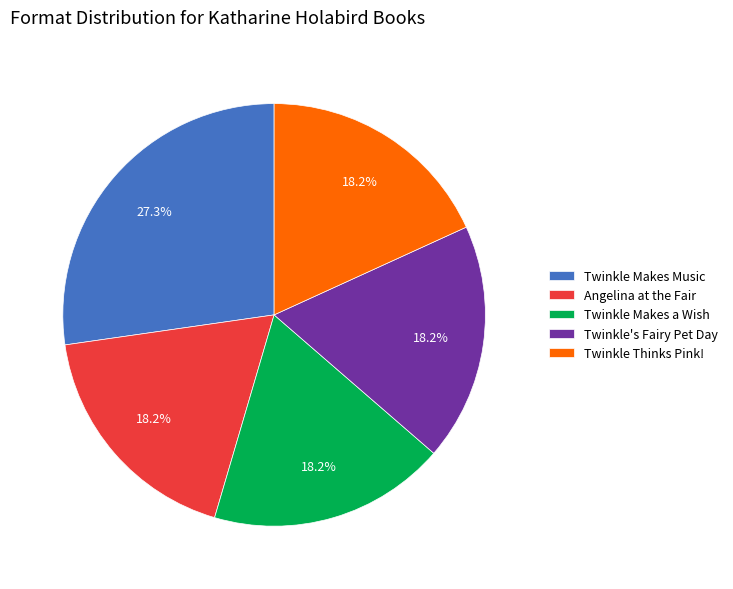

To the nearest percent, what portion does Twinkle Makes Music represent?

27%